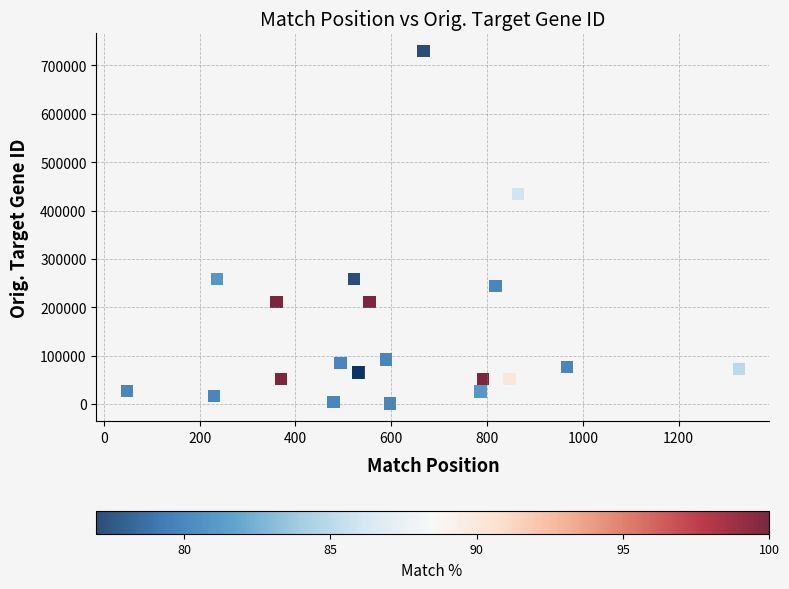

What Y value in the scatter plot is closest to 365509?

433869